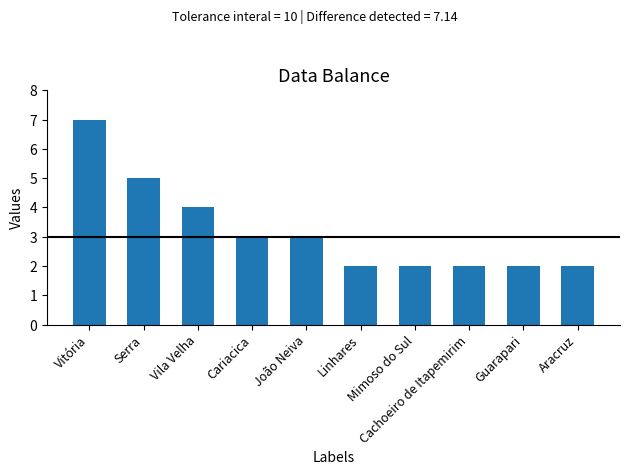

What is the value of the 5th bar from the left?

3